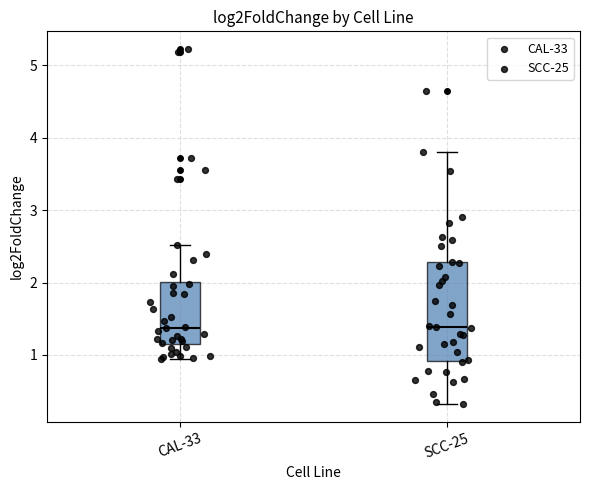

Reading left to right, transcribe this box plot: for each box, give where its median line is, the range the box spans, and where its two whiskers end, as read against the y-axis. The values are not printed on the chart, so give them approximately, as read against the axis.

CAL-33: median 1.4, box 1.1 to 2.0, whiskers 0.9 to 2.5
SCC-25: median 1.4, box 0.9 to 2.3, whiskers 0.3 to 3.8